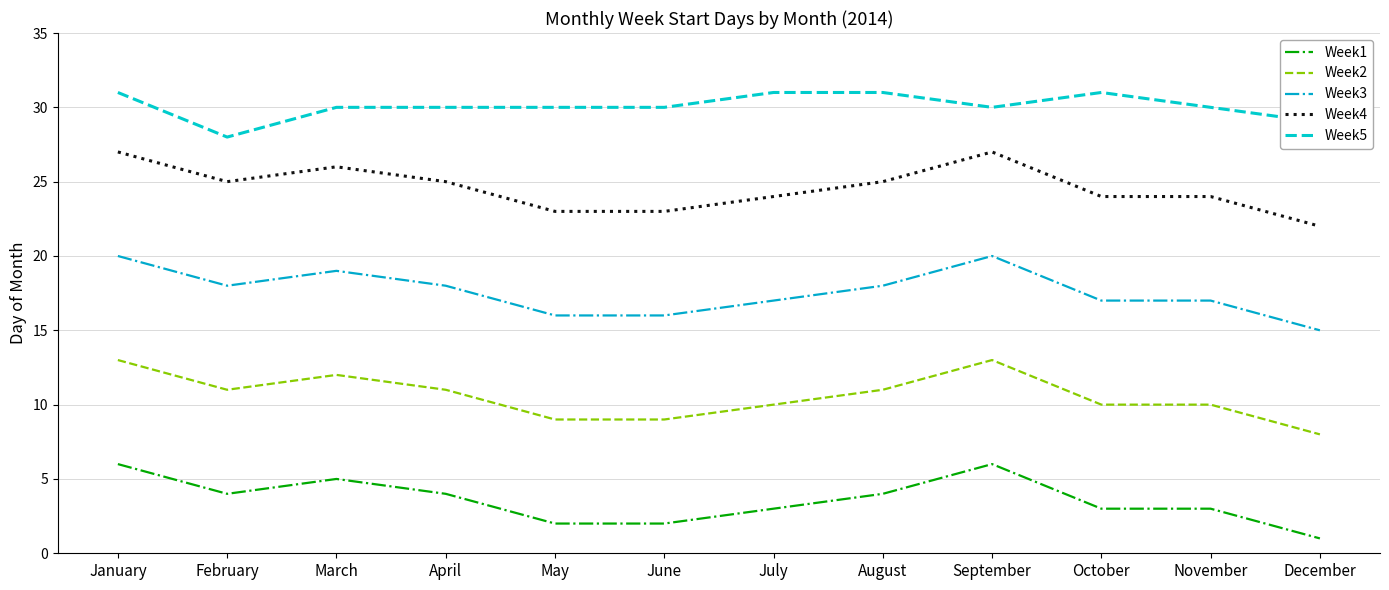

The Week4 series shows 23 at May. True or false?

True